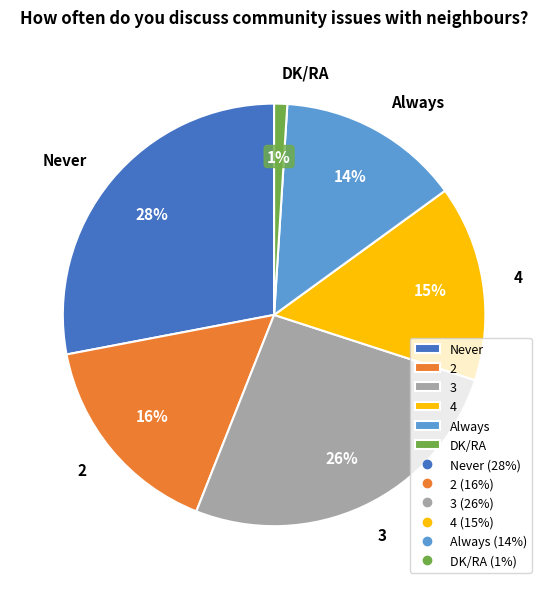

Is 2 the majority of the pie?

No